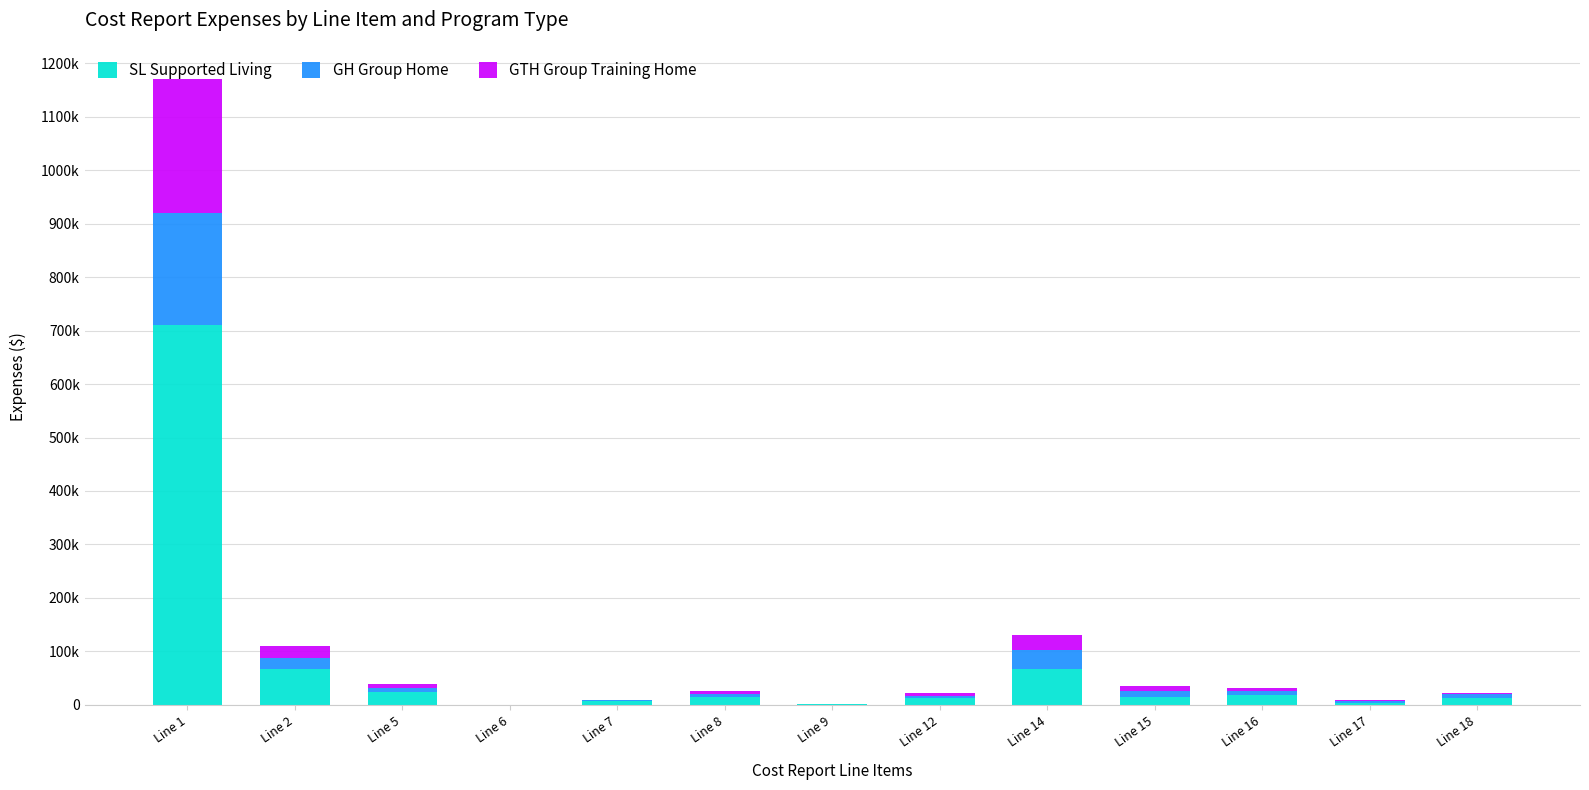

Which series has the largest range (max minus min)?

SL Supported Living